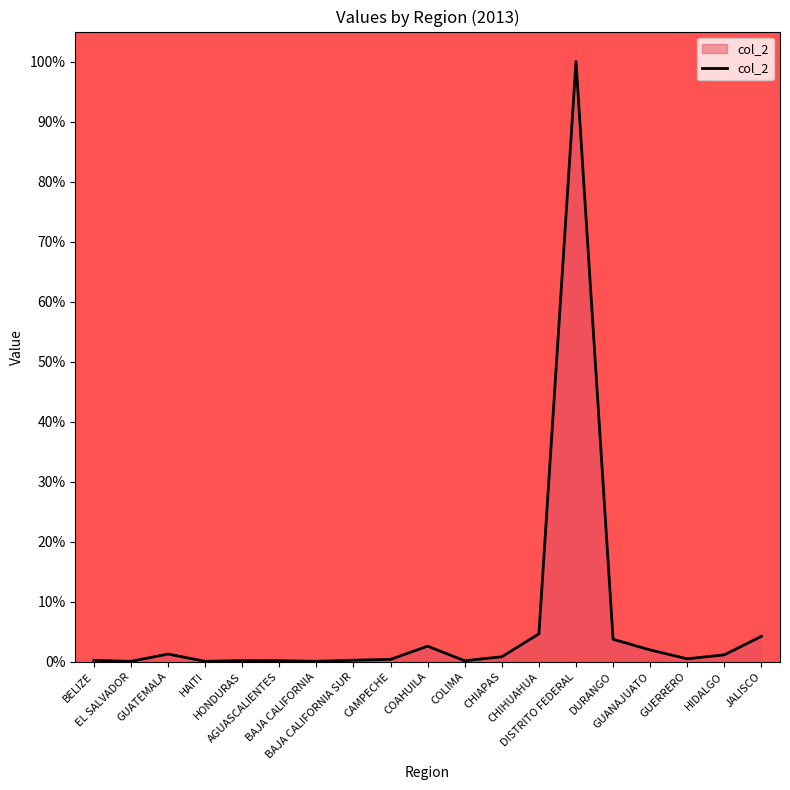

At which label is the value closest to 0?

EL SALVADOR